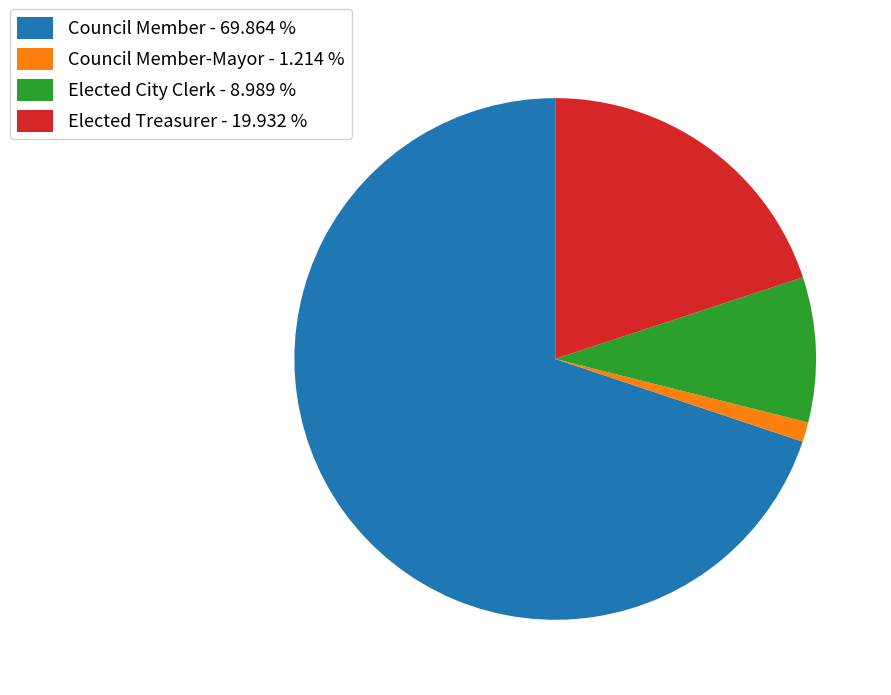

Is Council Member - 69.864 % the majority of the pie?

Yes